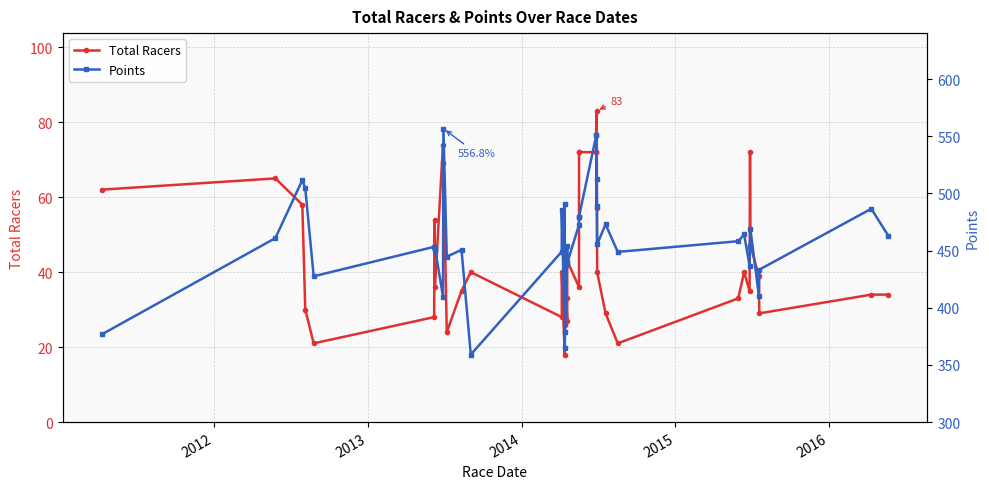

At which label does Points first exceed 455?

2012